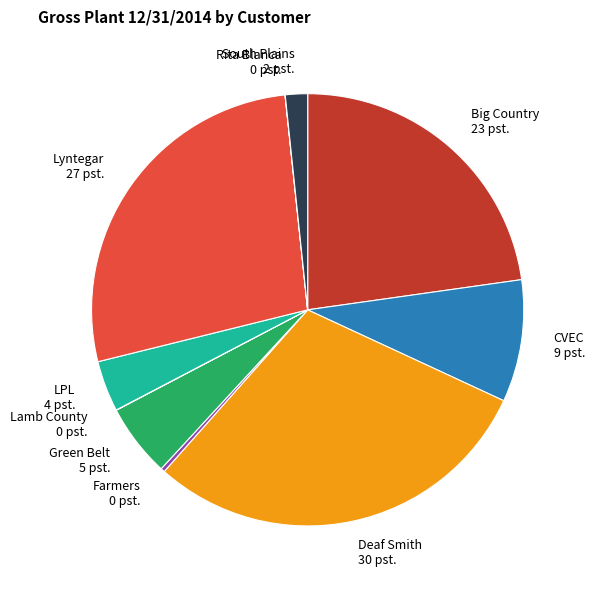

Which category has the biggest portion of the pie?

Deaf Smith